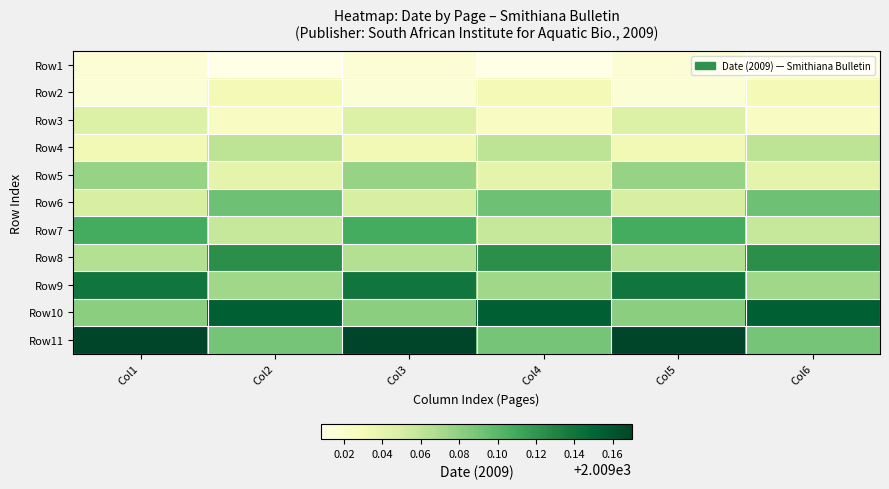

At how many categories does at least one series exceed 2009?

6